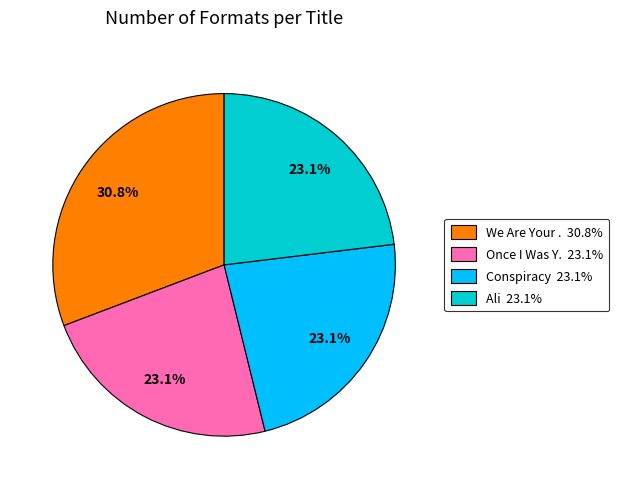

To the nearest percent, what is the difference between the largest and smallest slice percentages?

8%